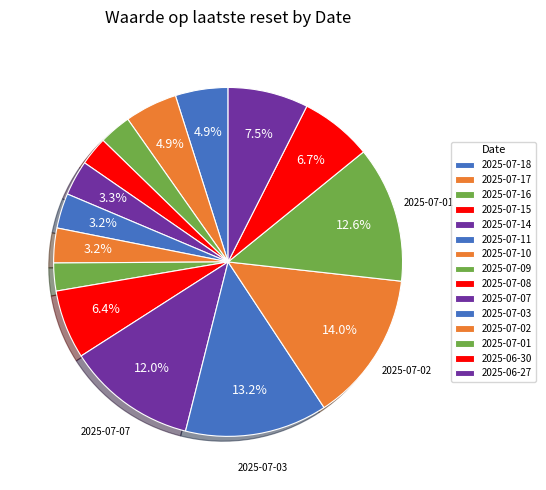

How many slices are in this pie chart?

15